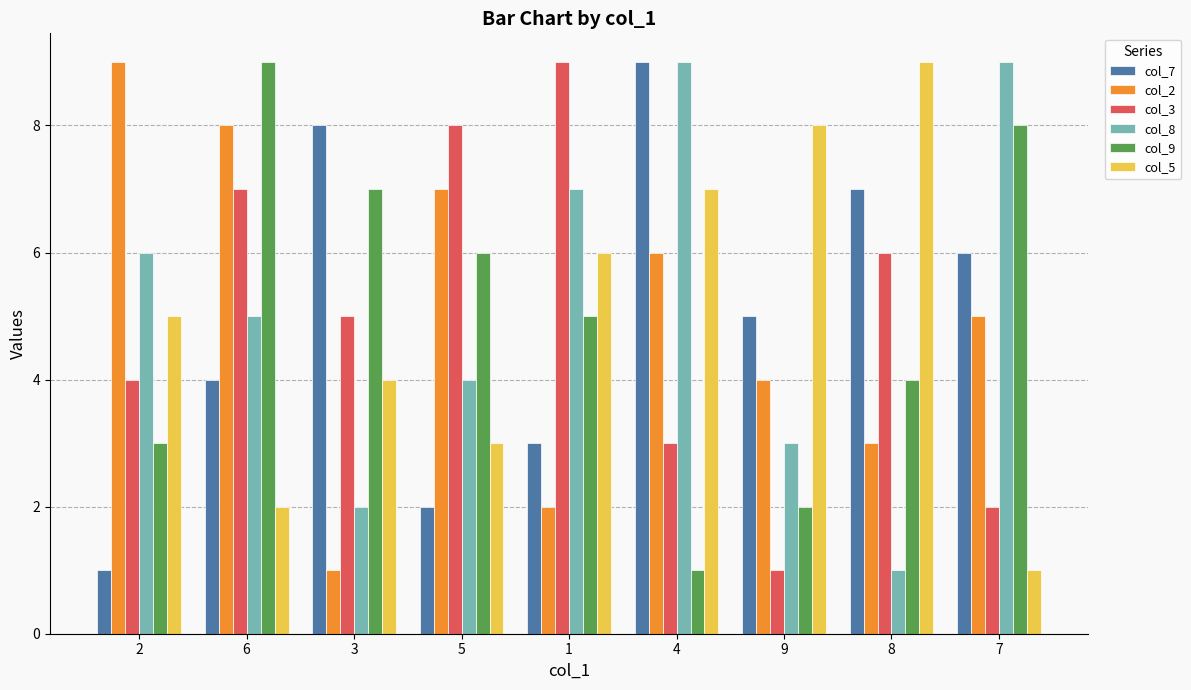

Is the value of col_8 at 6 greater than the value of col_7 at 1?

Yes